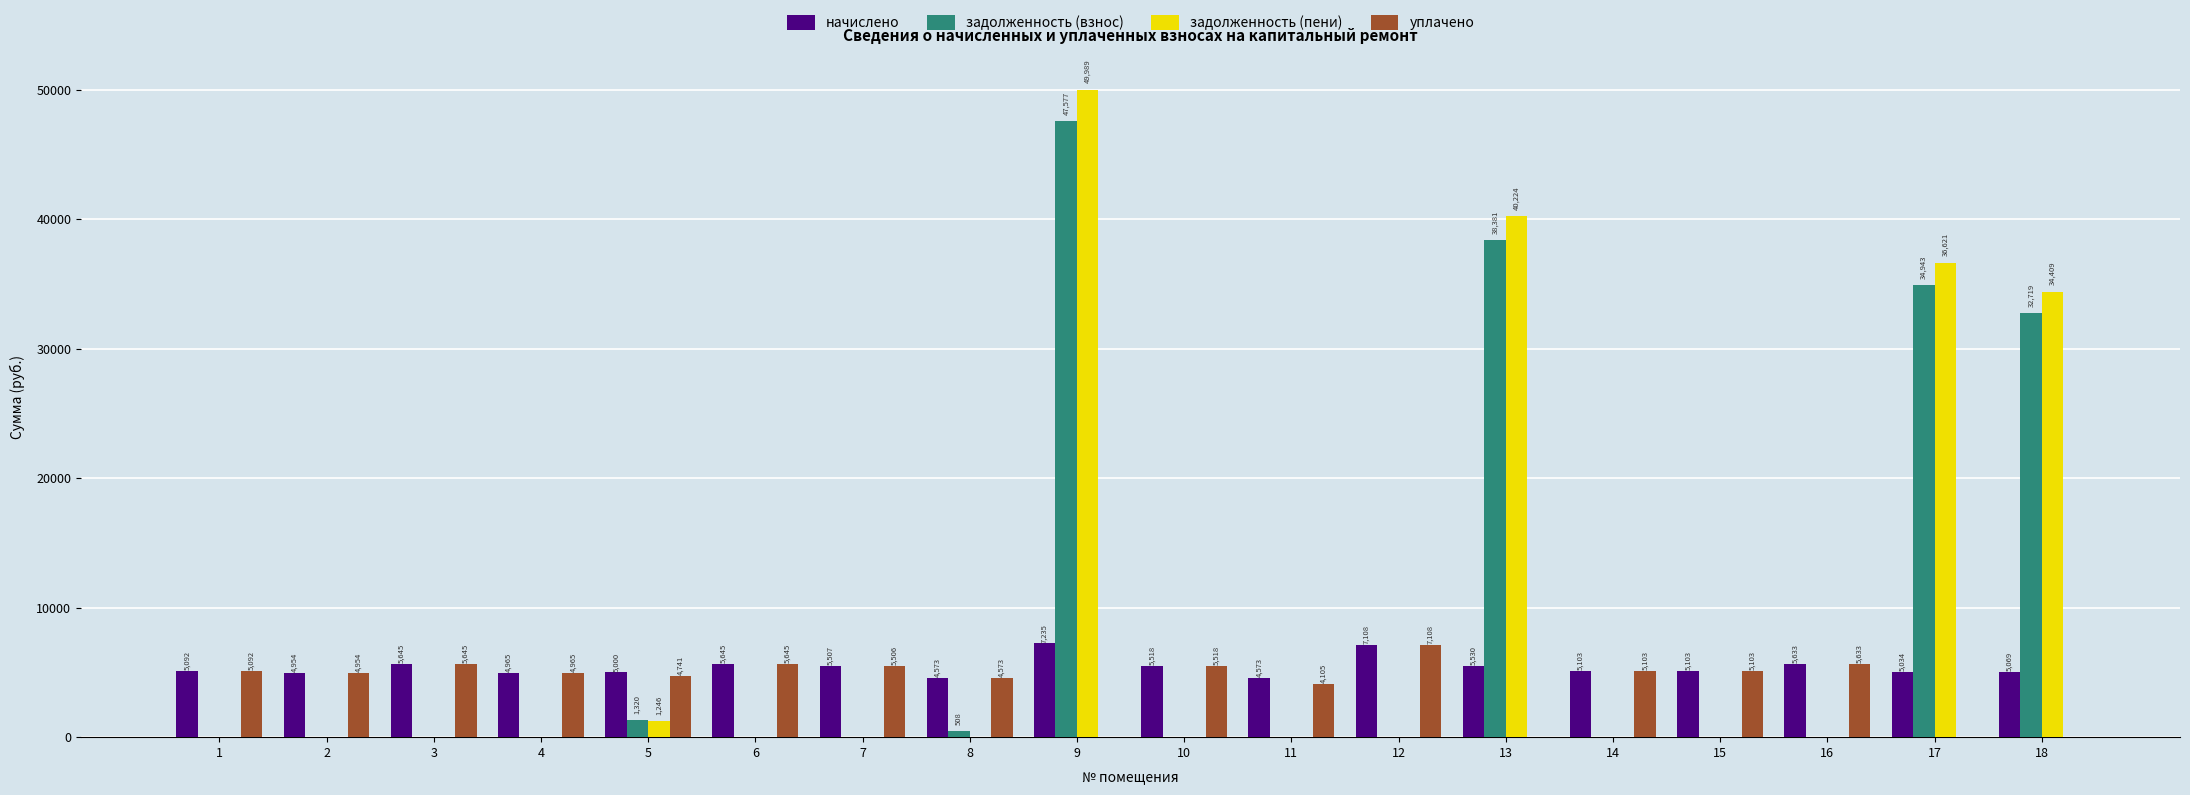

What is the average value of the уплачено series?

4093.9